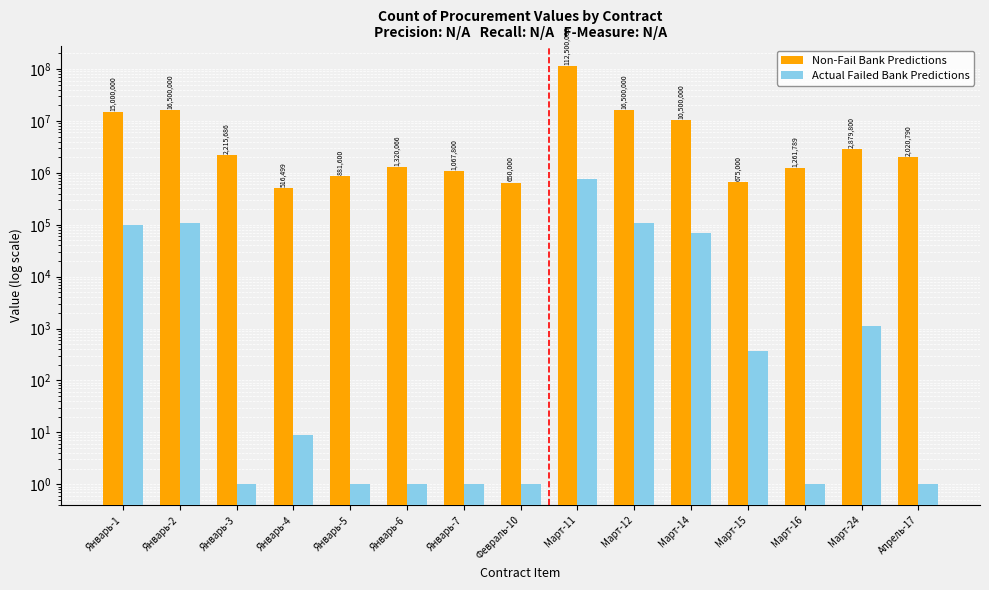

How many bars are there in total?

30